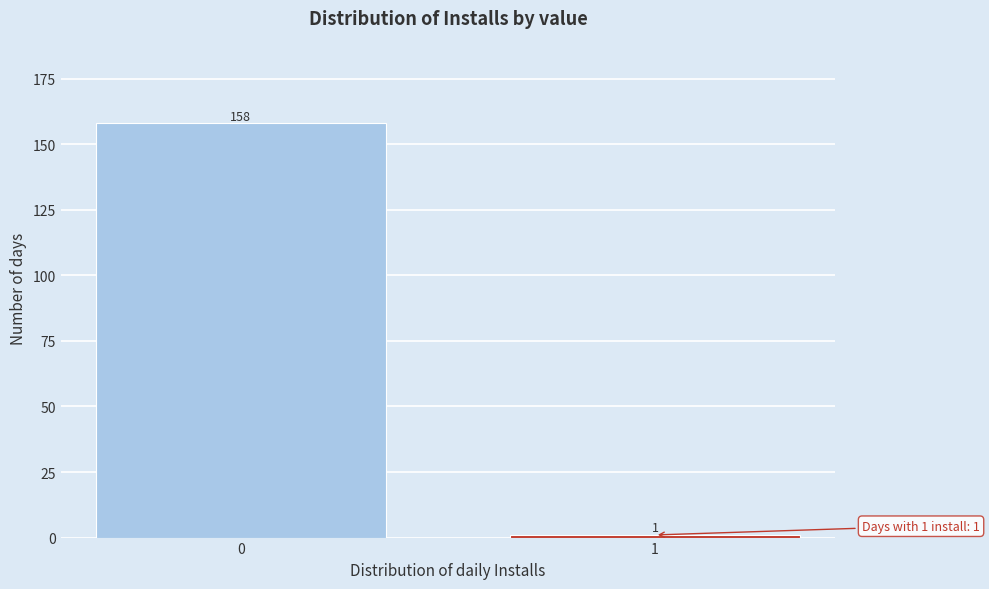

Reading left to right, list all the values displayed in this chart.

0=158	1=1